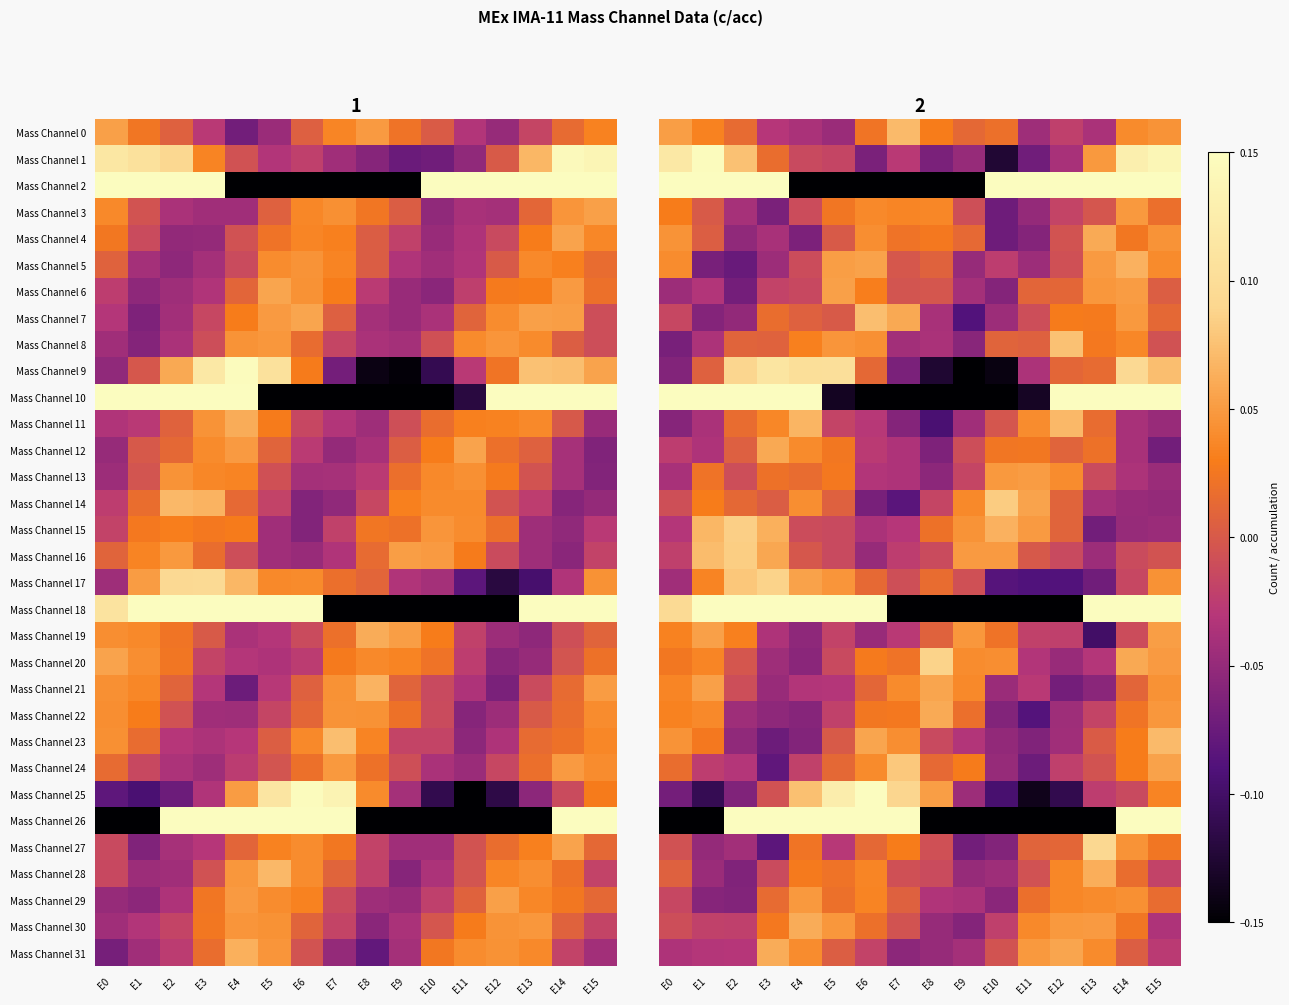

True or false: Mass Channel 7 has a value of 0.0 at E14.

True